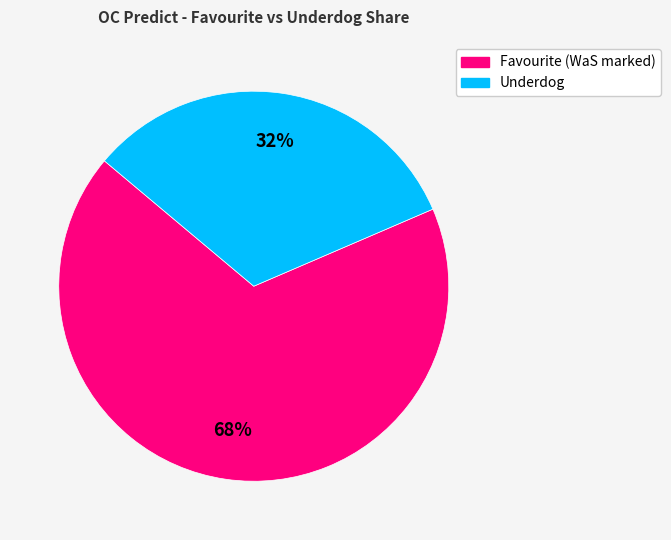

Which has a higher value, Underdog or Favourite (WaS marked)?

Favourite (WaS marked)